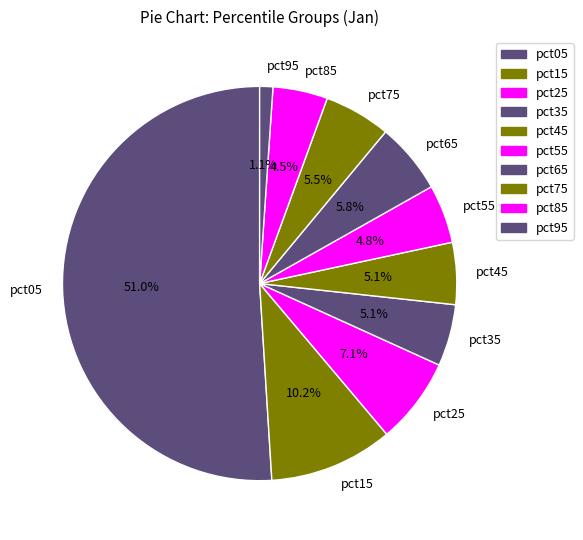

How many segments does this pie chart have?

10